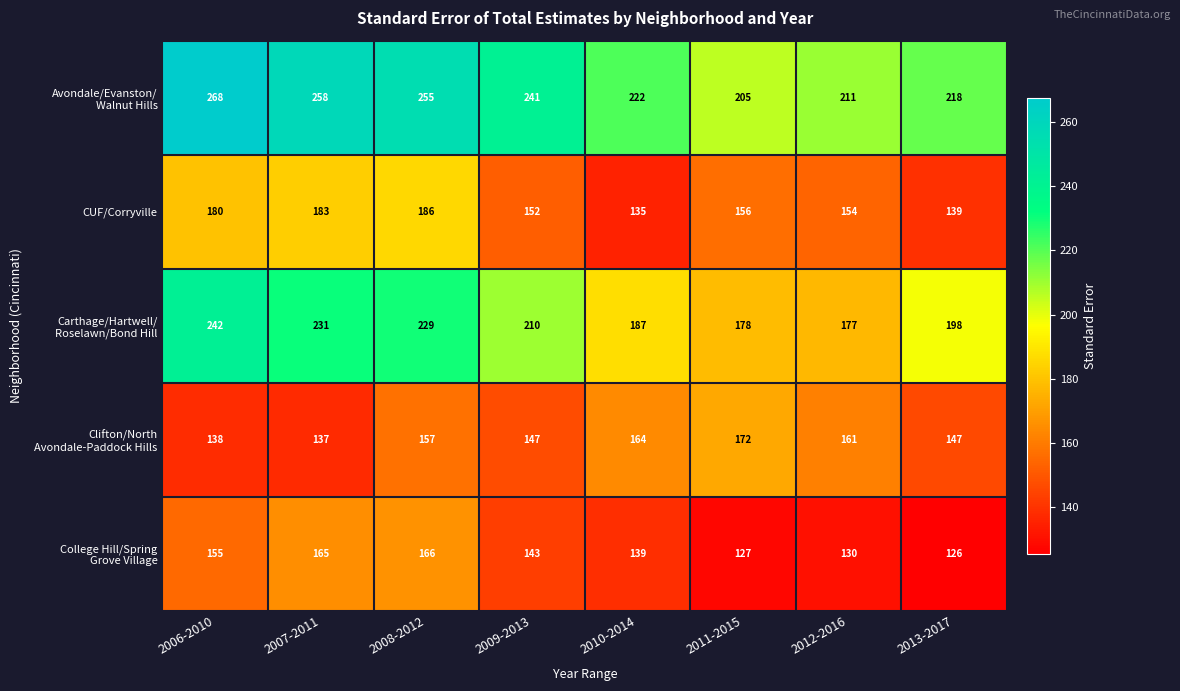

What is the smallest value displayed?

126